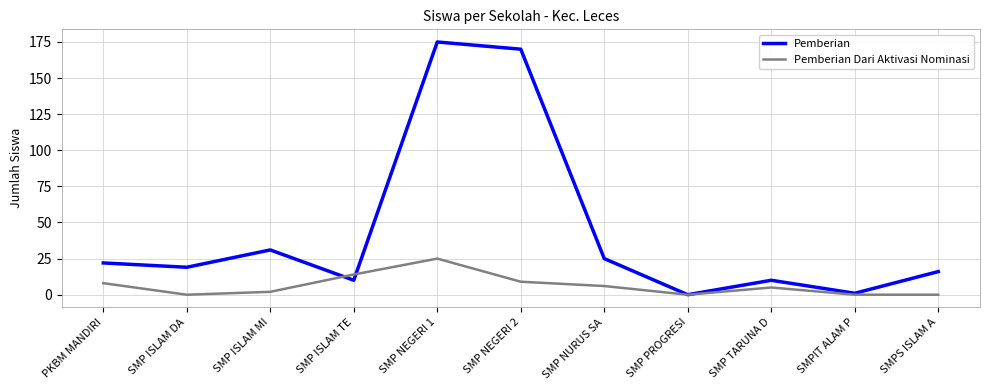

What is the average value of the Pemberian series?

44